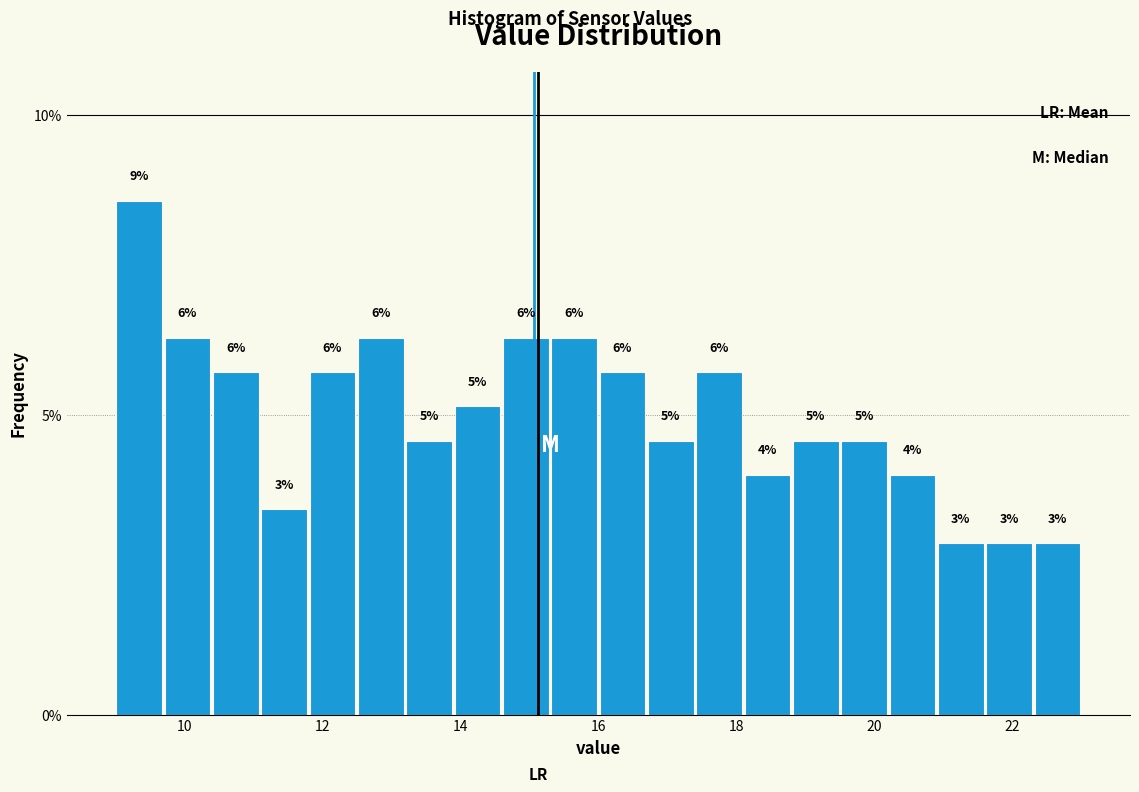

Read against the x-axis, roughly where is the centre of the tallest bar?

9.4